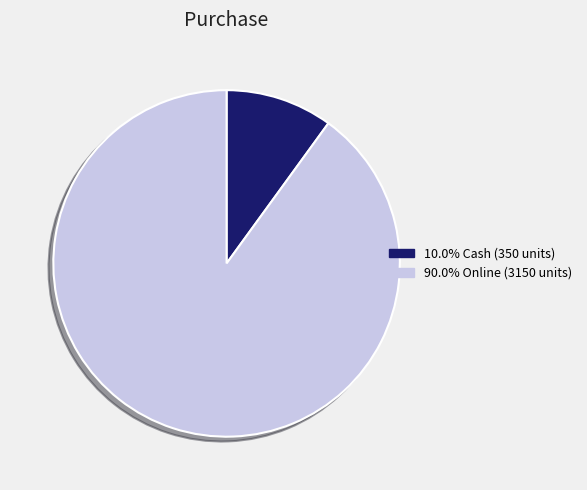

Is there a majority slice in this chart?

Yes